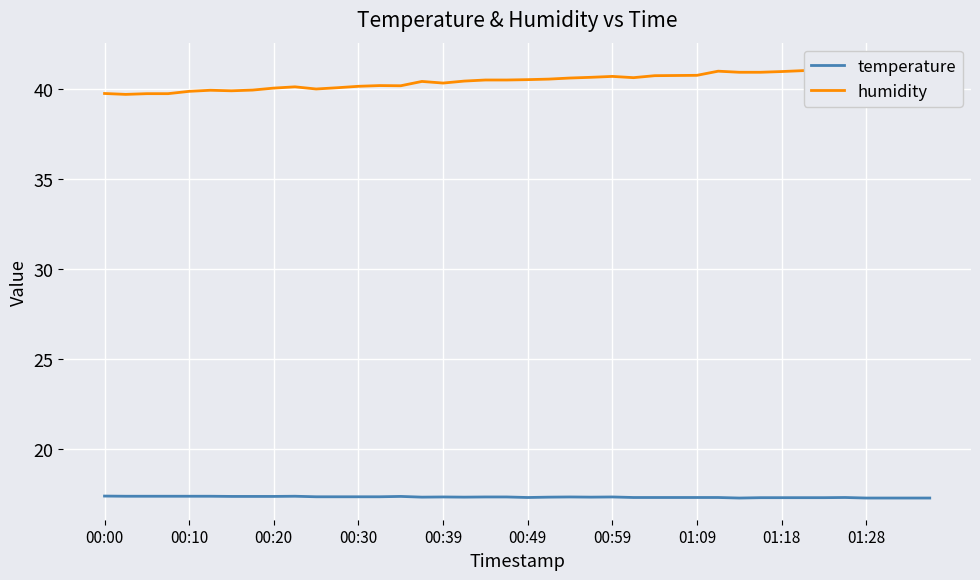

What is the smallest value displayed?

17.2